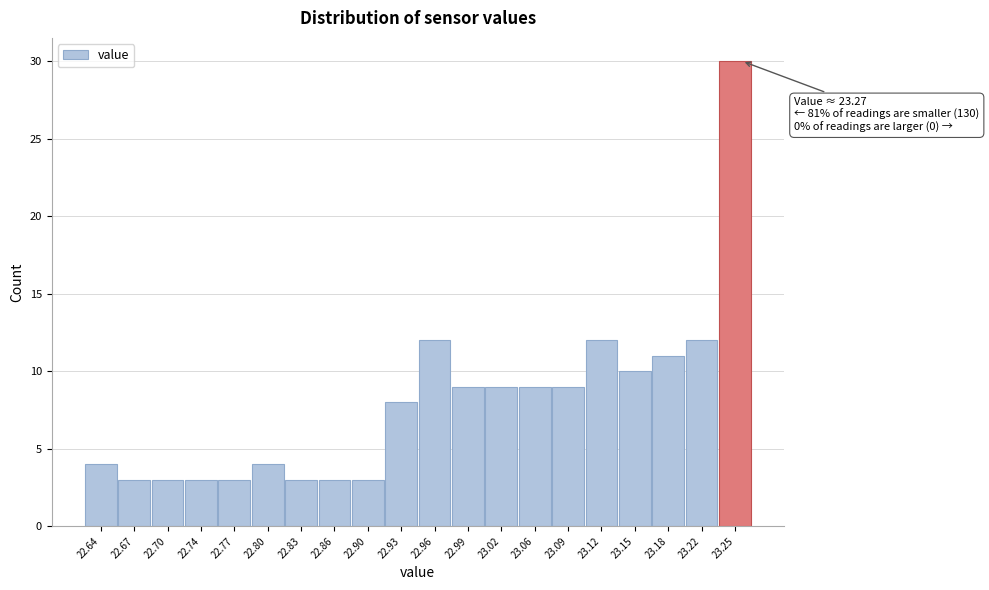

Reading right to left, what are all the values shown in this chart?

30	12	11	10	12	9	9	9	9	12	8	3	3	3	4	3	3	3	3	4